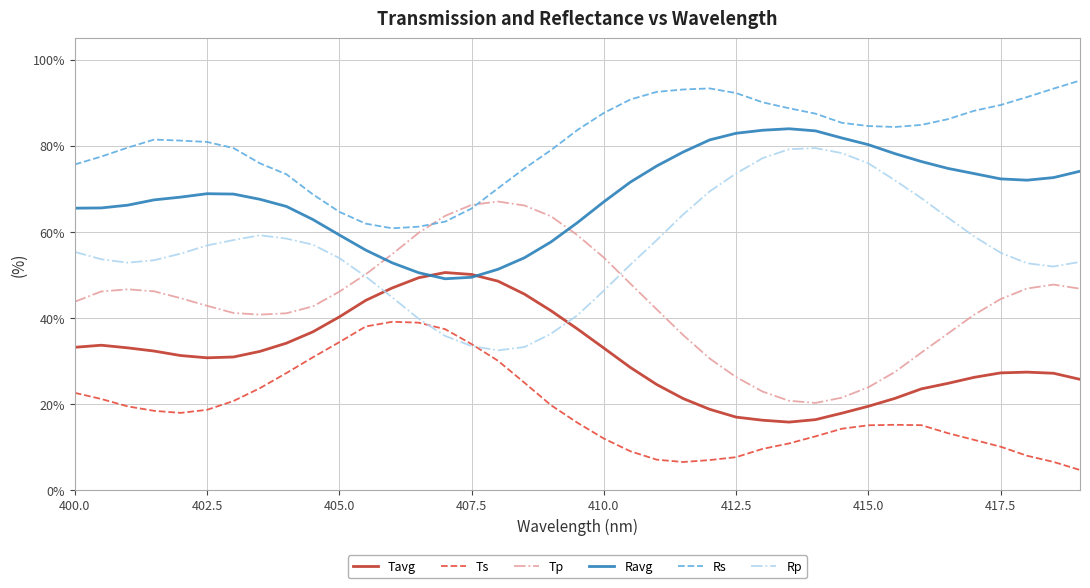

What is the maximum value for Ts?

39.1